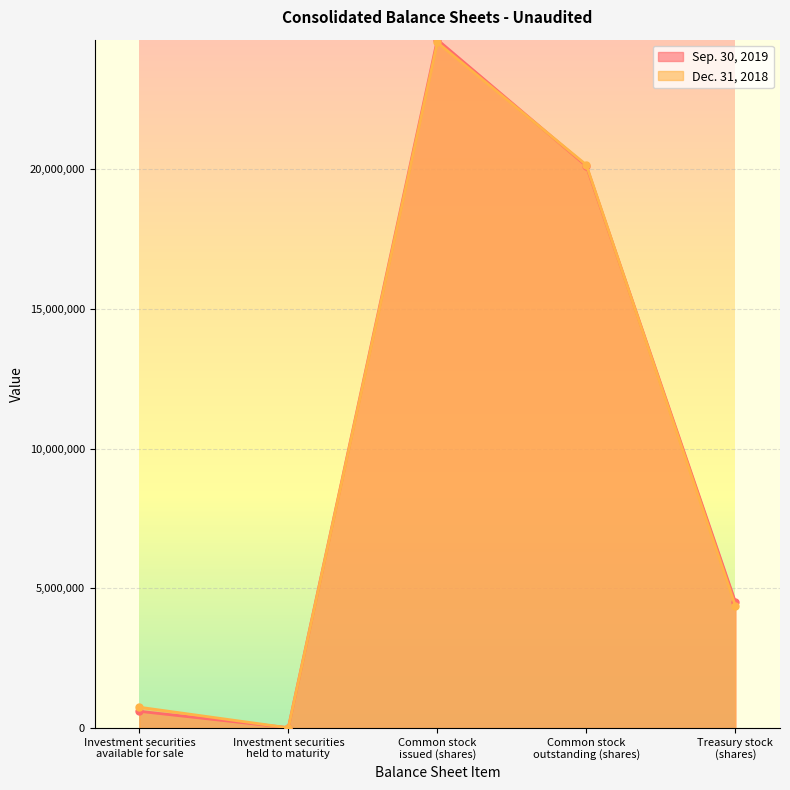

Which category has the highest value in the Sep. 30, 2019 series?

Common stock
issued (shares)